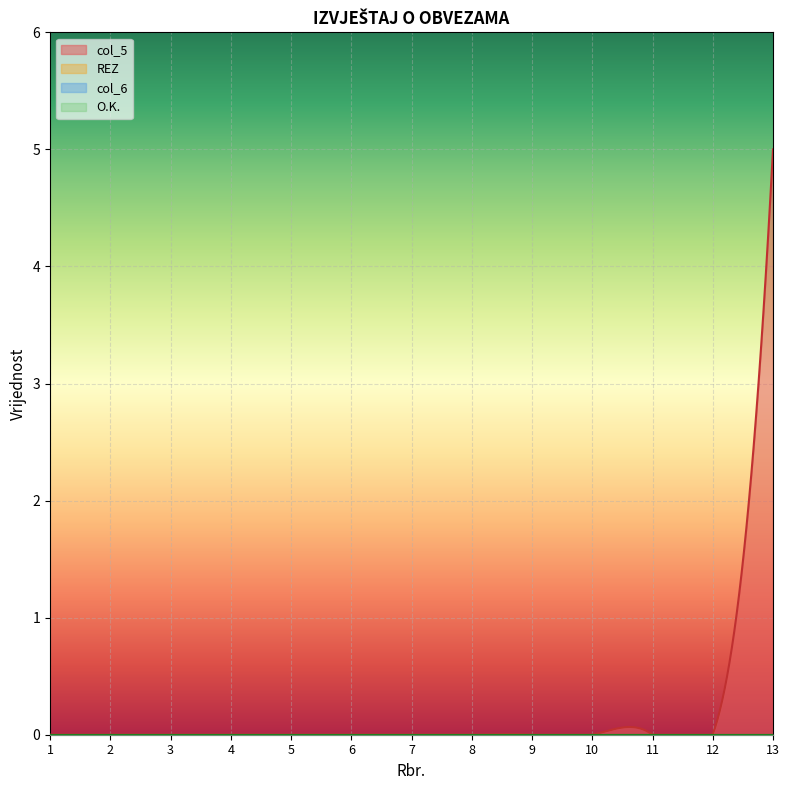

Reading right to left, what are all the values shown in this chart?

O.K.: 0	0	0	0	0	0	0	0	0	0	0	0	0
col_5: 5	0	0	0	0	0	0	0	0	0	0	0	0
REZ: 0	0	0	0	0	0	0	0	0	0	0	0	0
col_6: 0	0	0	0	0	0	0	0	0	0	0	0	0